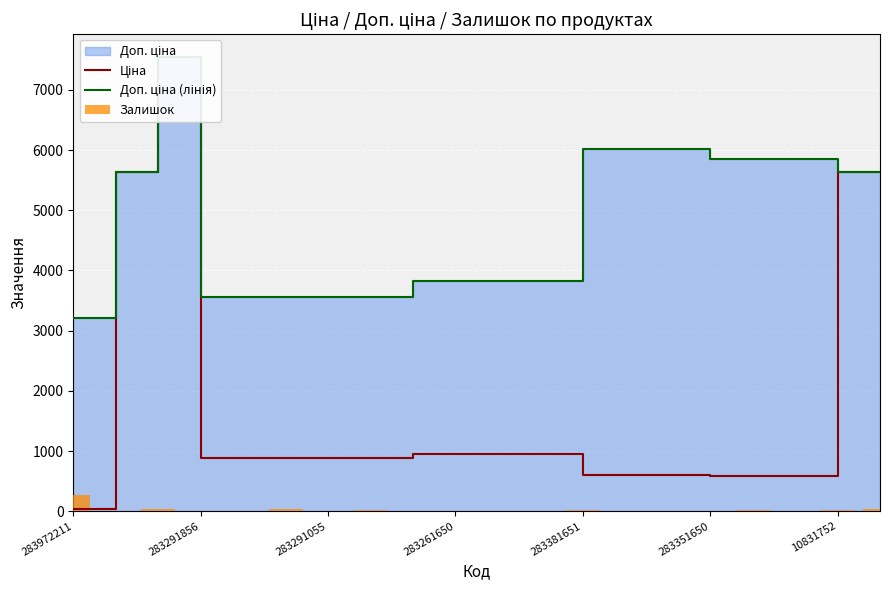

What is the average value of the Доп. ціна (лінія) series?

4819.6